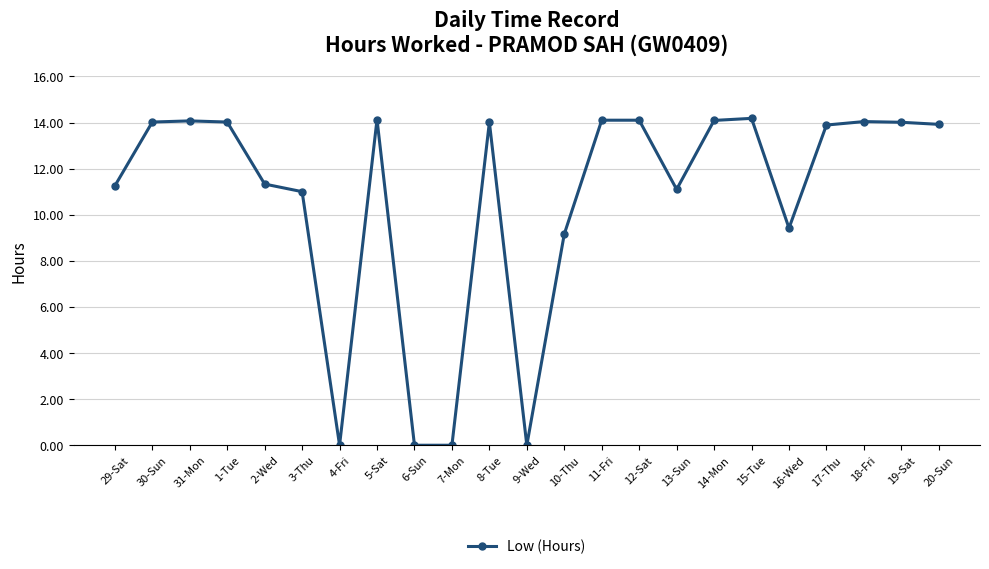

What is the difference between the maximum and minimum values?

14.2